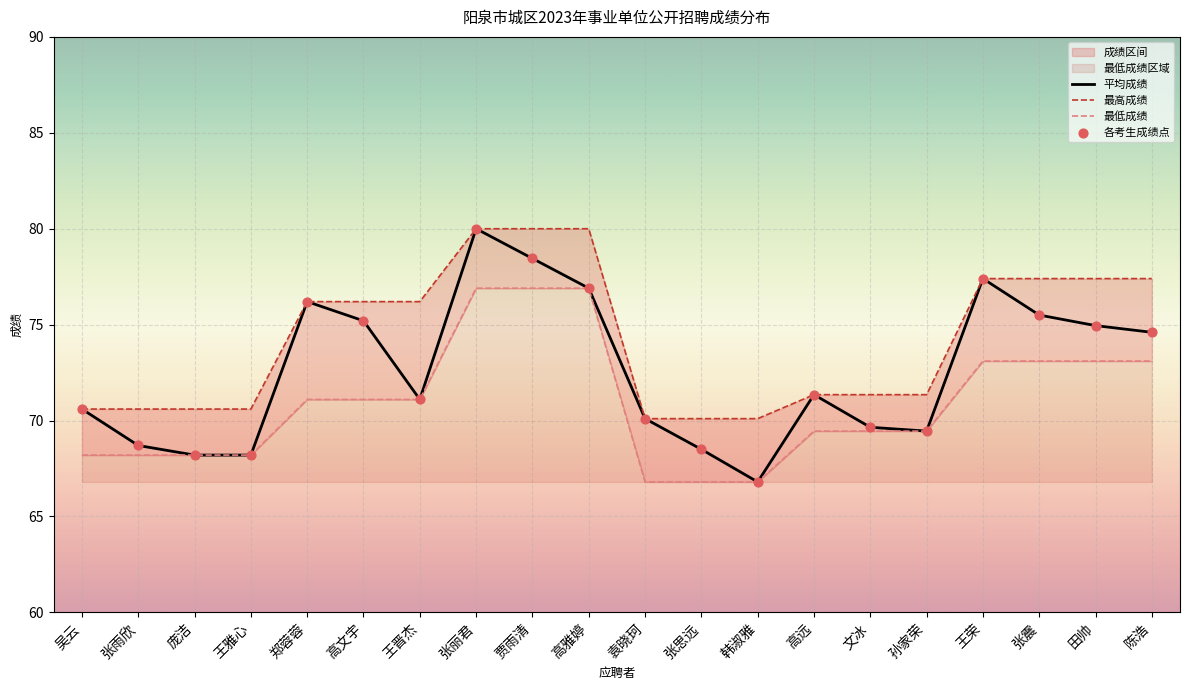

Which series has the largest Y range (max minus min)?

平均成绩